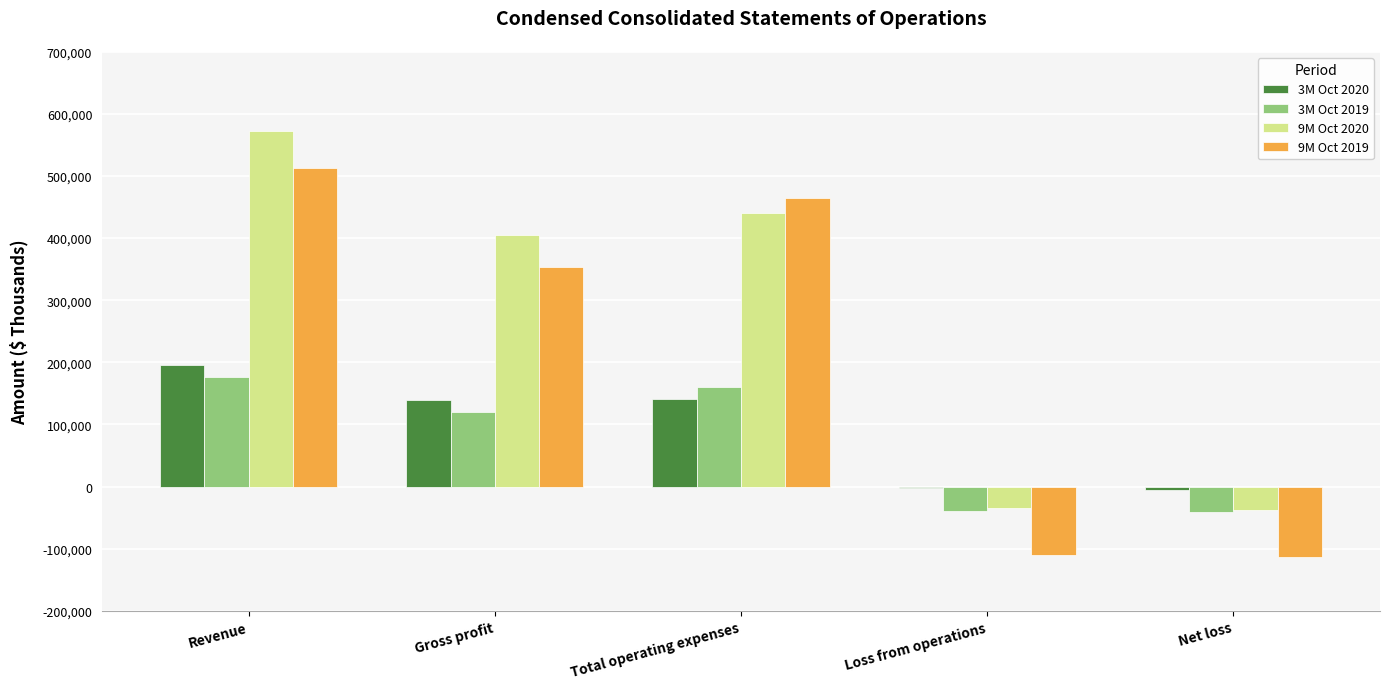

Which series has the largest range (max minus min)?

9M Oct 2019